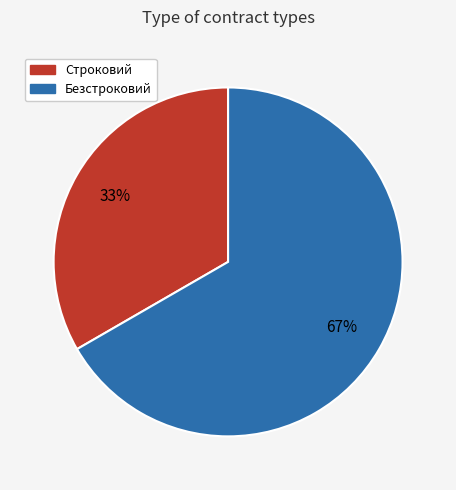

Rank the categories by value from lowest to highest.

Строковий, Безстроковий